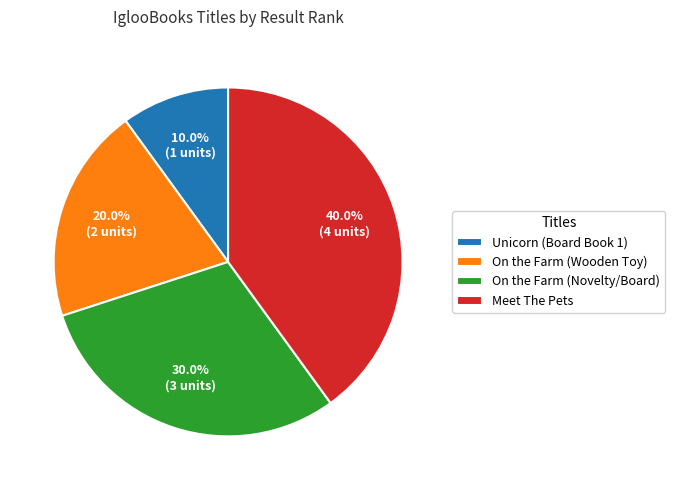

What is the ratio of the value at On the Farm (Novelty/Board) to the value at On the Farm (Wooden Toy)?

1.5